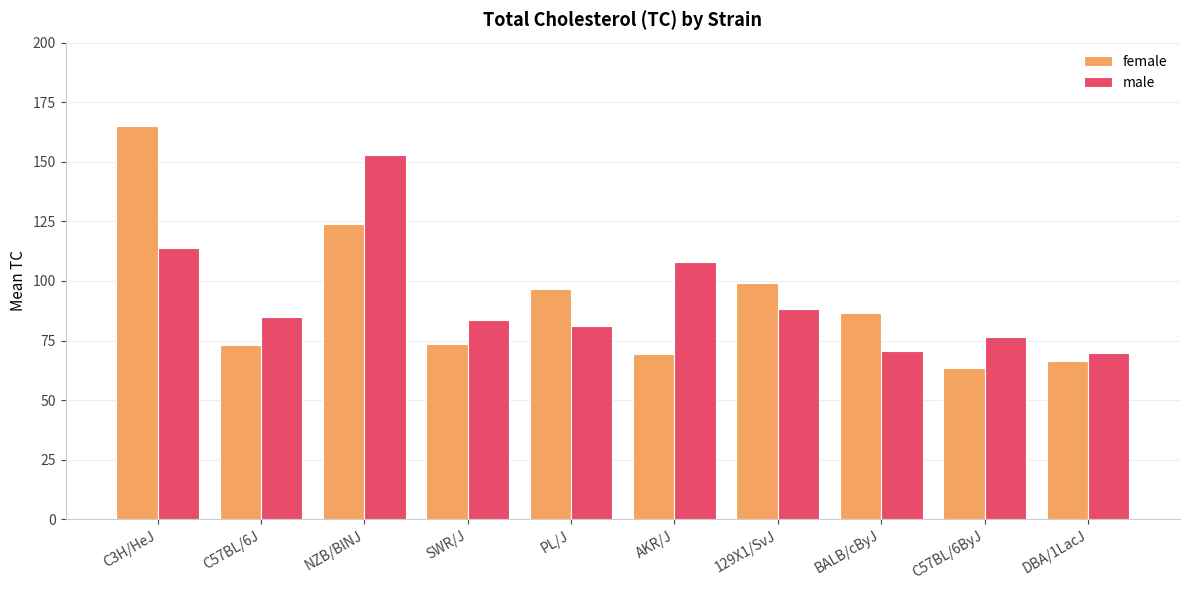

What is the difference between the maximum and minimum values in the female series?

101.7